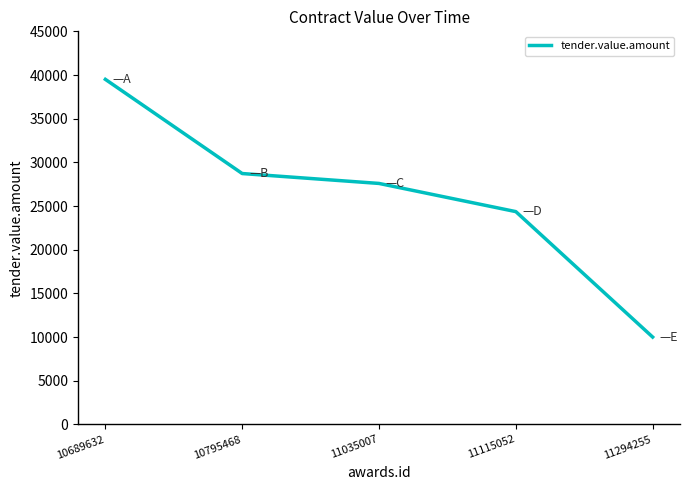

Between 10795468 and 10689632, which is larger?

10689632